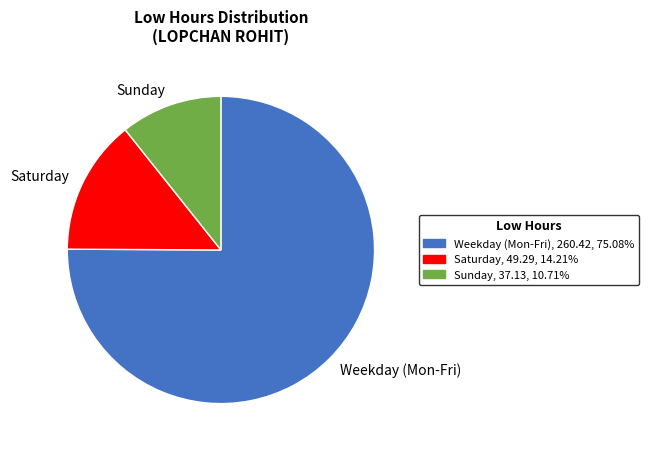

Between Weekday (Mon-Fri) and Sunday, which is larger?

Weekday (Mon-Fri)